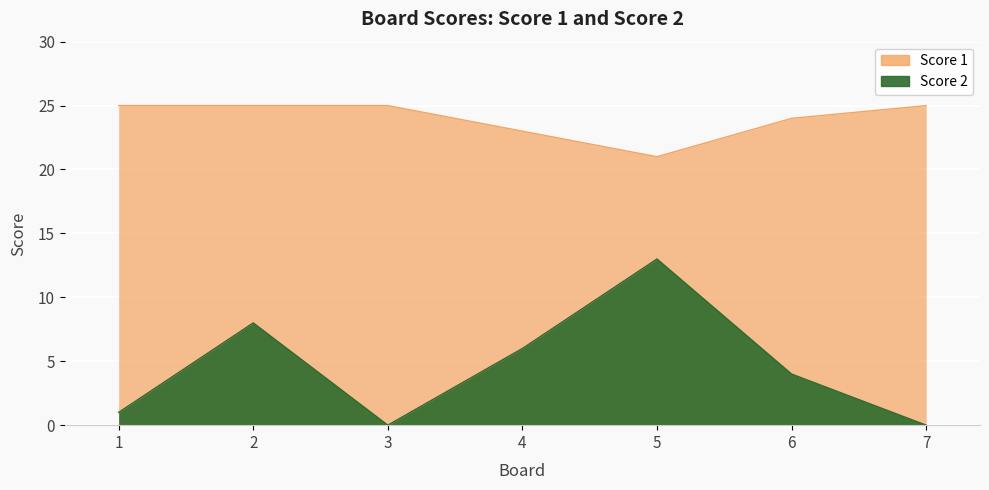

The Score 1 series shows 36 at 2. True or false?

False